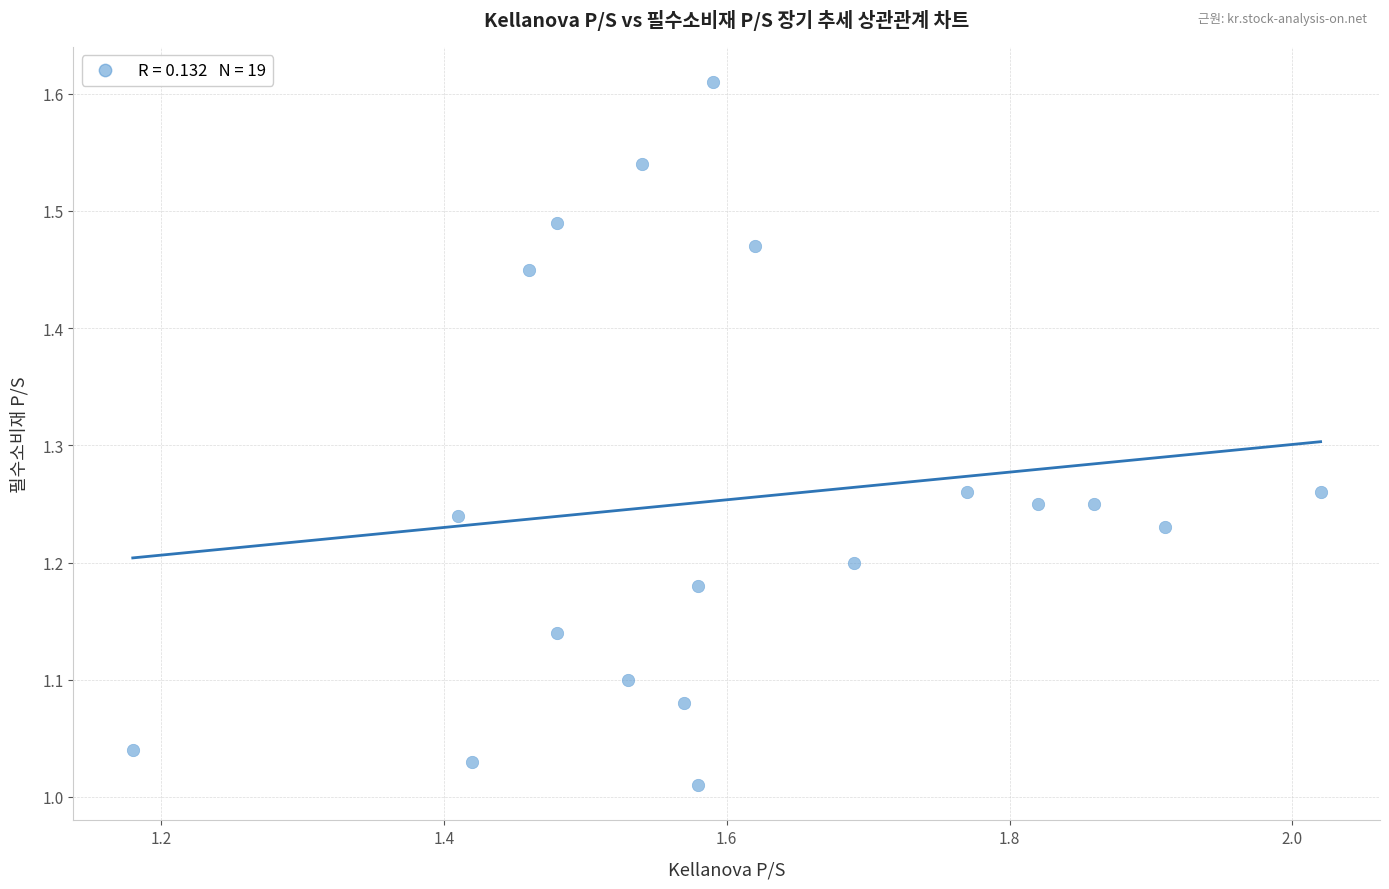

What is the range of Y values (max minus min)?

0.6